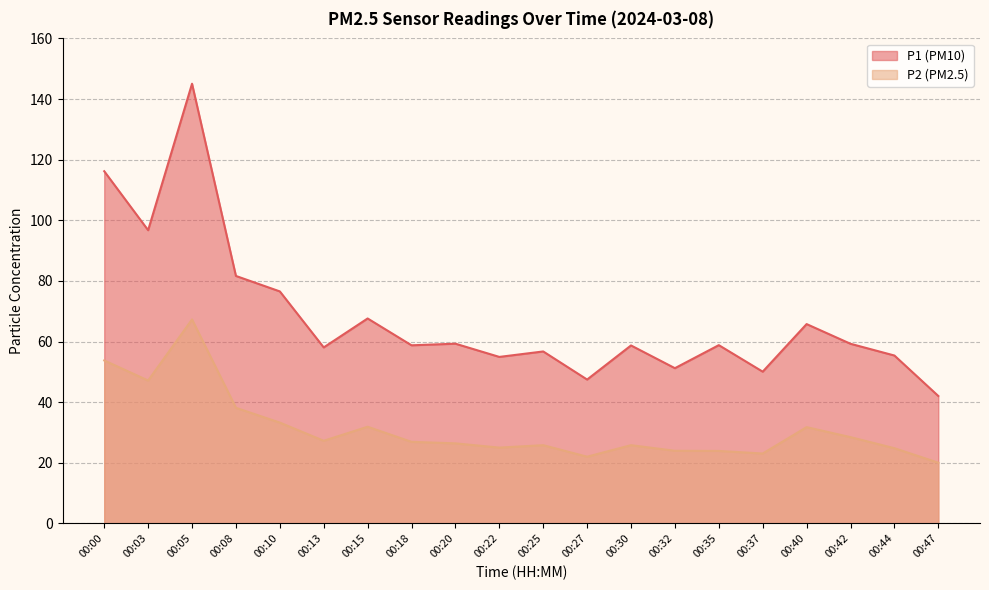

Reading right to left, transcribe all the data shown in this chart.

P1: 00:47=42.0	00:44=55.4	00:42=59.2	00:40=65.8	00:37=50.0	00:35=58.8	00:32=51.2	00:30=58.7	00:27=47.5	00:25=56.7	00:22=54.9	00:20=59.3	00:18=58.8	00:15=67.6	00:13=58.0	00:10=76.5	00:08=81.6	00:05=145.1	00:03=96.7	00:00=116.2
P2: 00:47=20.0	00:44=24.8	00:42=28.4	00:40=31.8	00:37=23.1	00:35=23.9	00:32=23.9	00:30=25.8	00:27=22.0	00:25=25.8	00:22=25.0	00:20=26.4	00:18=26.9	00:15=31.9	00:13=27.2	00:10=33.2	00:08=38.1	00:05=67.3	00:03=47.1	00:00=53.8